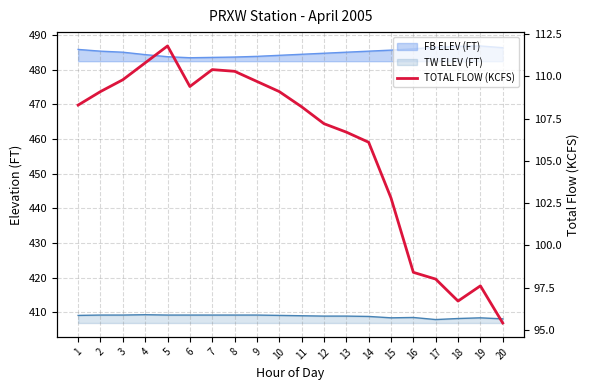

How many points are lower than both their immediate neighbors (excluding endpoints)?

2